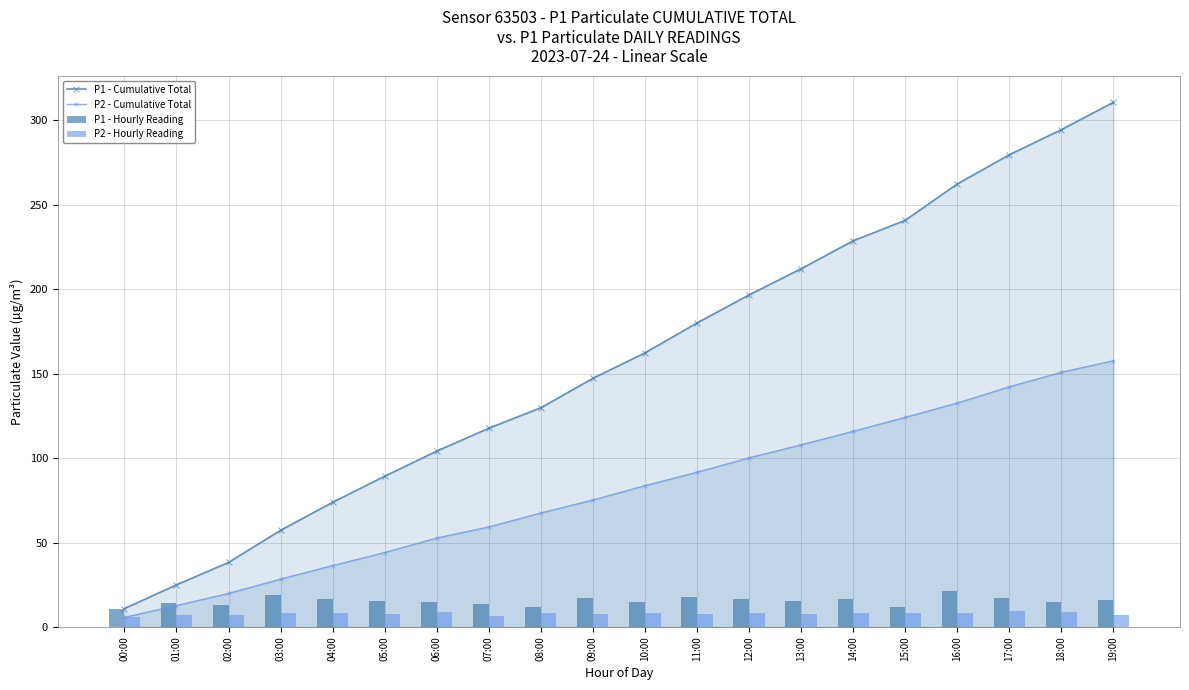

Is the value of P1 - Hourly Reading at 02:00 greater than the value of P1 - Cumulative Total at 09:00?

No